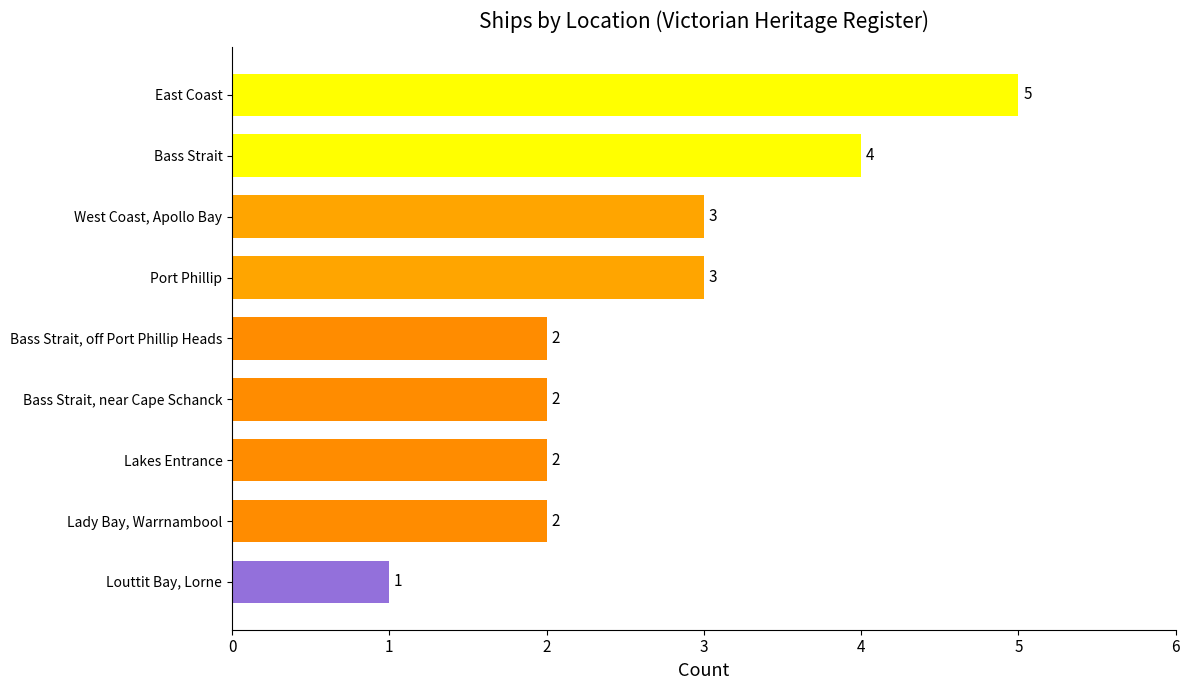

Reading top to bottom, extract all data points from this chart.

East Coast=5	Bass Strait=4	West Coast, Apollo Bay=3	Port Phillip=3	Bass Strait, off Port Phillip Heads=2	Bass Strait, near Cape Schanck=2	Lakes Entrance=2	Lady Bay, Warrnambool=2	Louttit Bay, Lorne=1